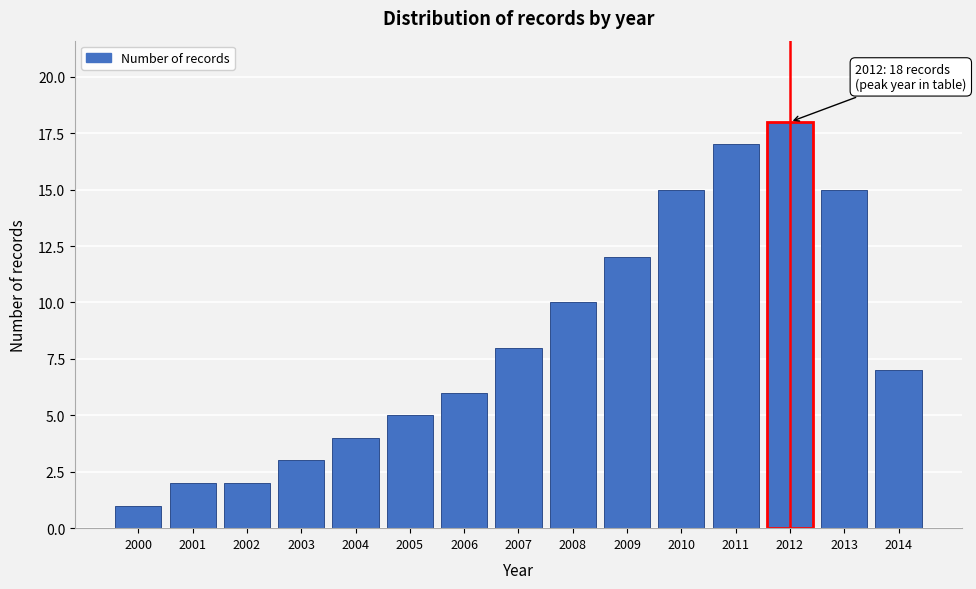

Reading left to right, list all the values displayed in this chart.

2000=1	2001=2	2002=2	2003=3	2004=4	2005=5	2006=6	2007=8	2008=10	2009=12	2010=15	2011=17	2012=18	2013=15	2014=7